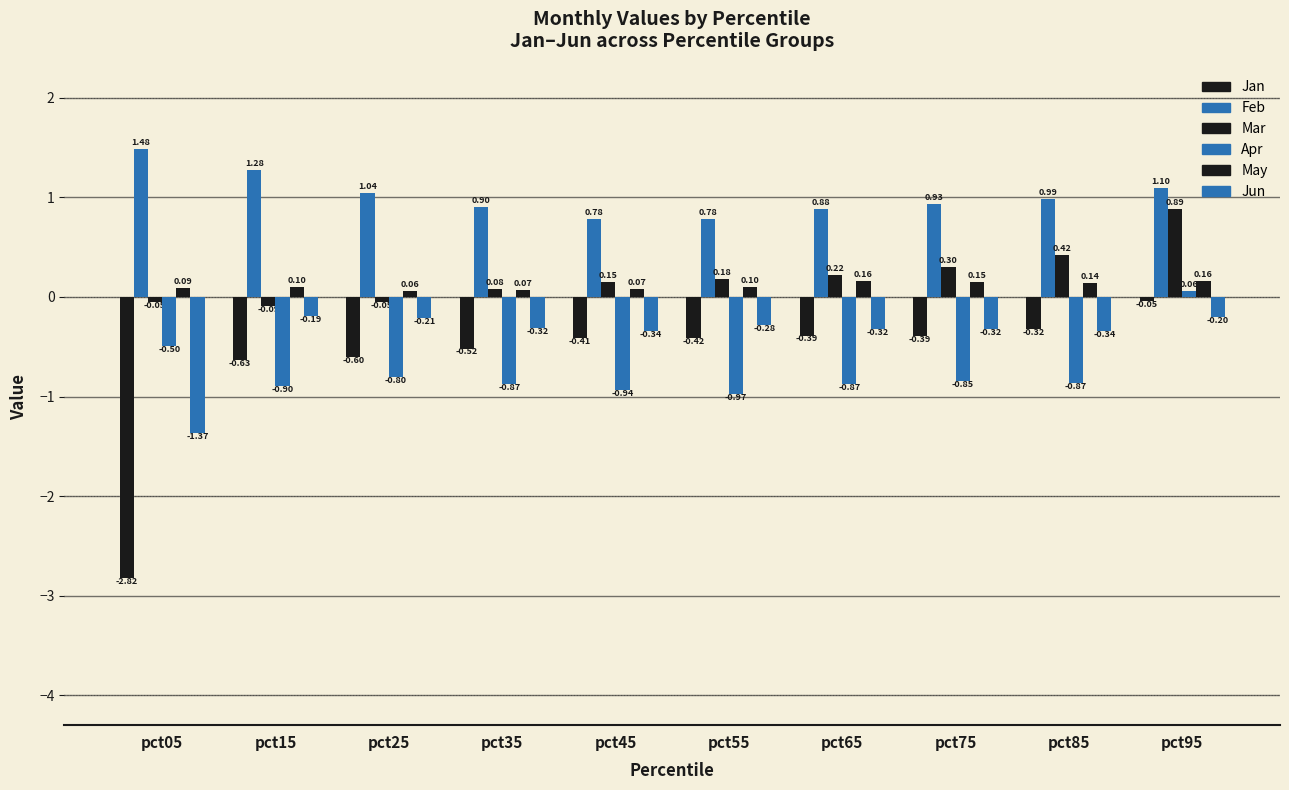

Reading left to right, what are all the values shown in this chart?

Jan: -2.8	-0.6	-0.6	-0.5	-0.4	-0.4	-0.4	-0.4	-0.3	-0.0
Feb: 1.5	1.3	1.0	0.9	0.8	0.8	0.9	0.9	1.0	1.1
Mar: -0.0	-0.1	-0.0	0.1	0.1	0.2	0.2	0.3	0.4	0.9
Apr: -0.5	-0.9	-0.8	-0.9	-0.9	-1.0	-0.9	-0.8	-0.9	0.1
May: 0.1	0.1	0.1	0.1	0.1	0.1	0.2	0.1	0.1	0.2
Jun: -1.4	-0.2	-0.2	-0.3	-0.3	-0.3	-0.3	-0.3	-0.3	-0.2